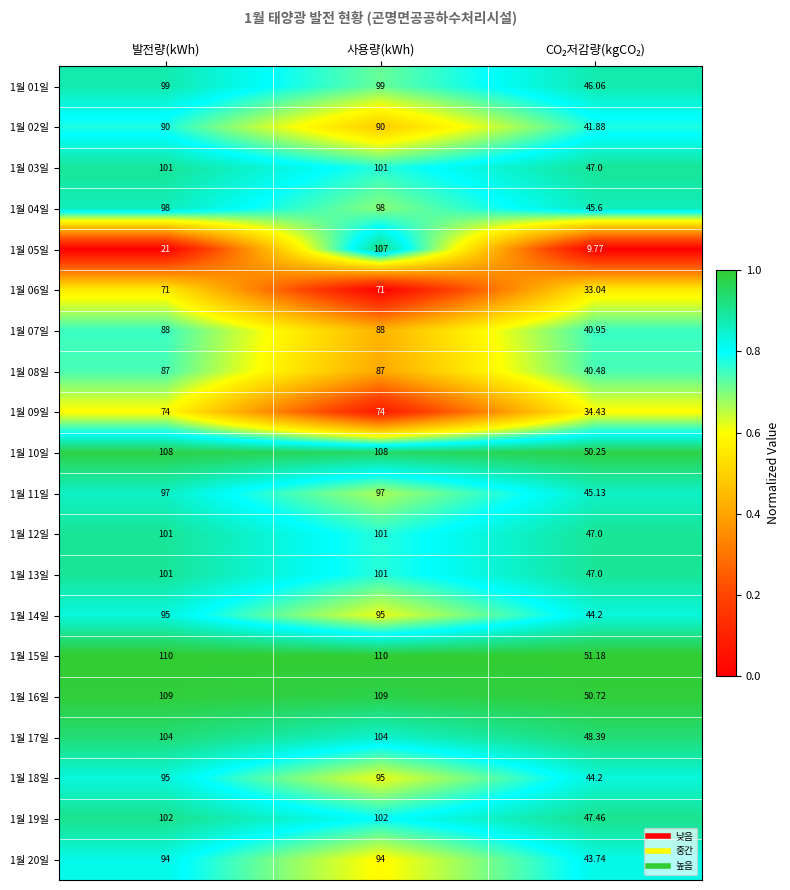

At which category is the sum across all series the highest?

사용량(kWh)